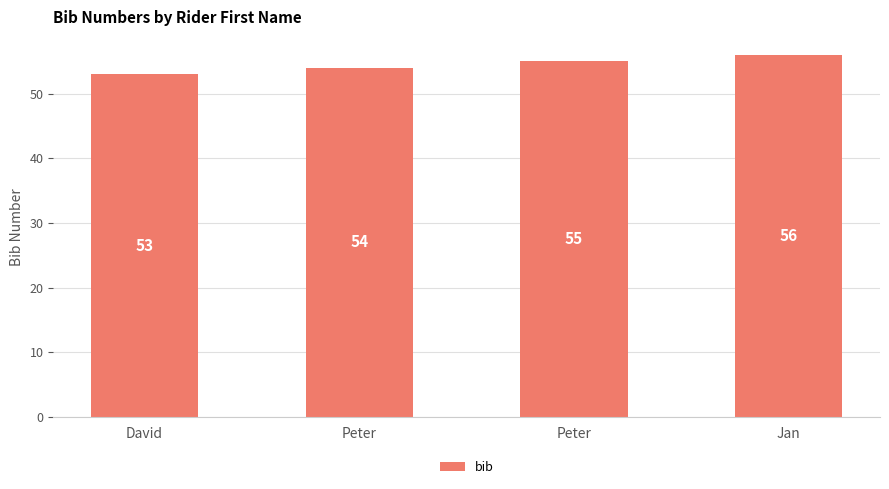

Between Peter and Peter, which is larger?

Peter